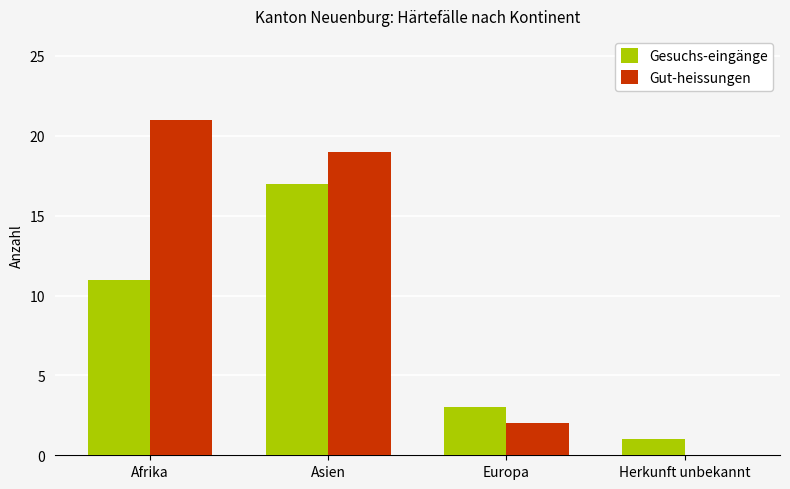

Which series changed the most between Afrika and Europa?

Gut-heissungen